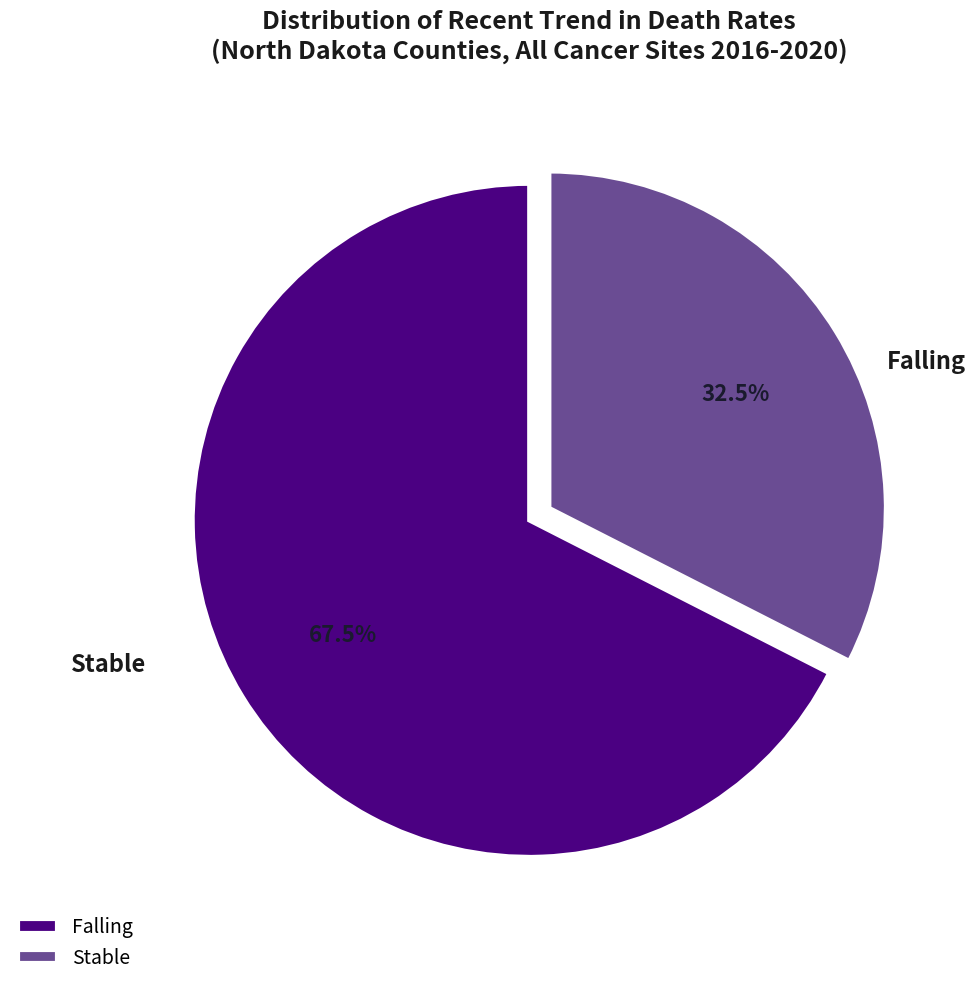

Which slice is the largest?

Falling